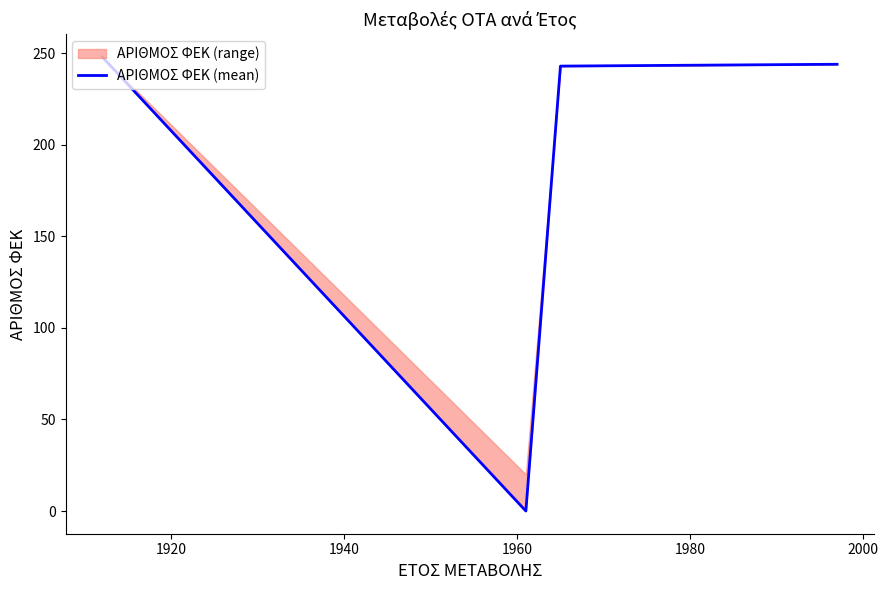

True or false: there are more than 2 points higher than both neighbors.

False